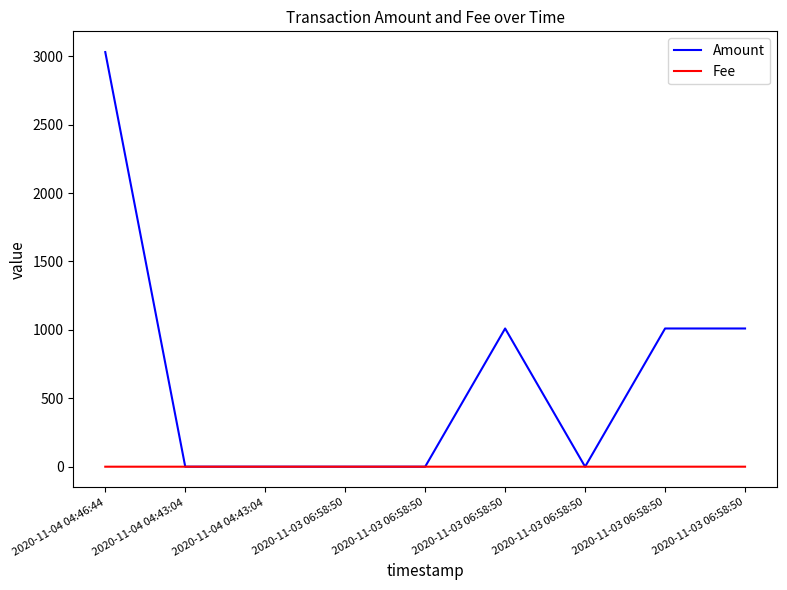

How many lines are shown in the chart?

2